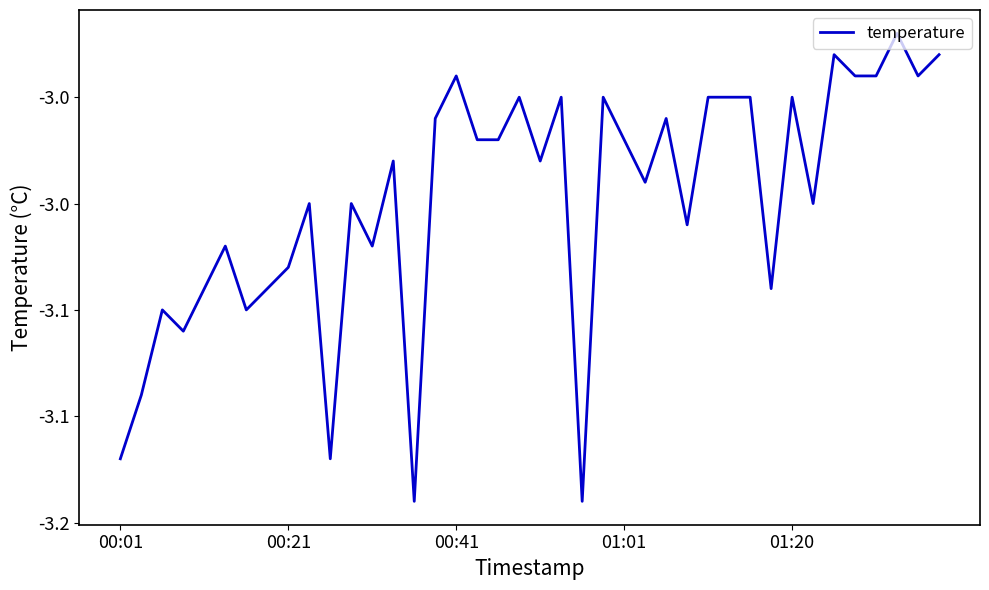

Is this an area chart (filled region under the line)?

No